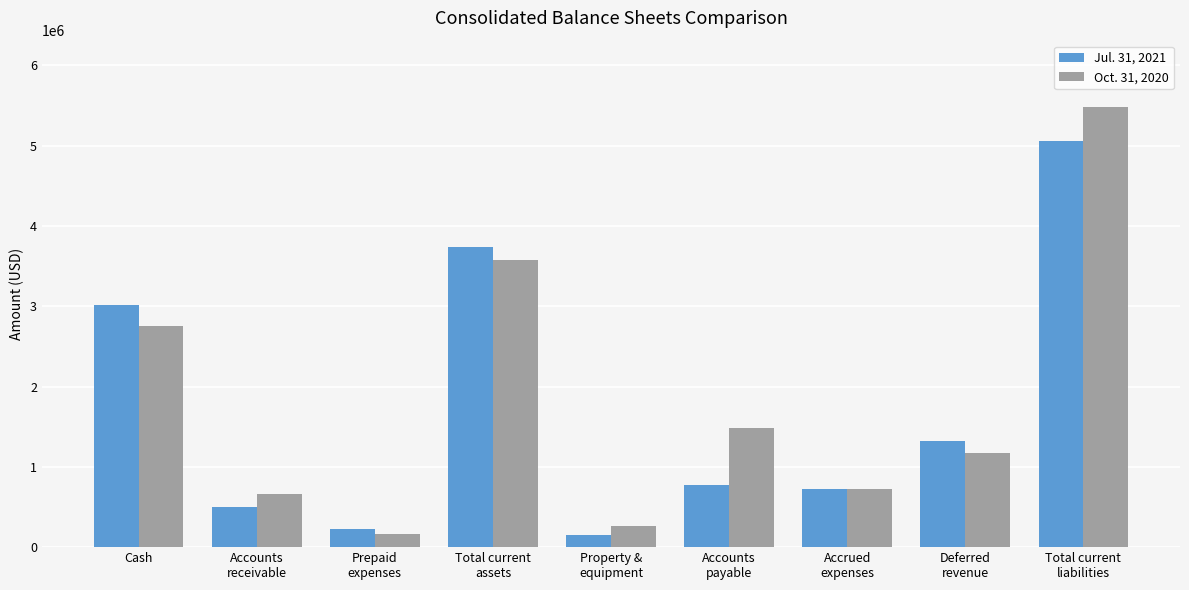

What is the average value of the Oct. 31, 2020 series?

1807700